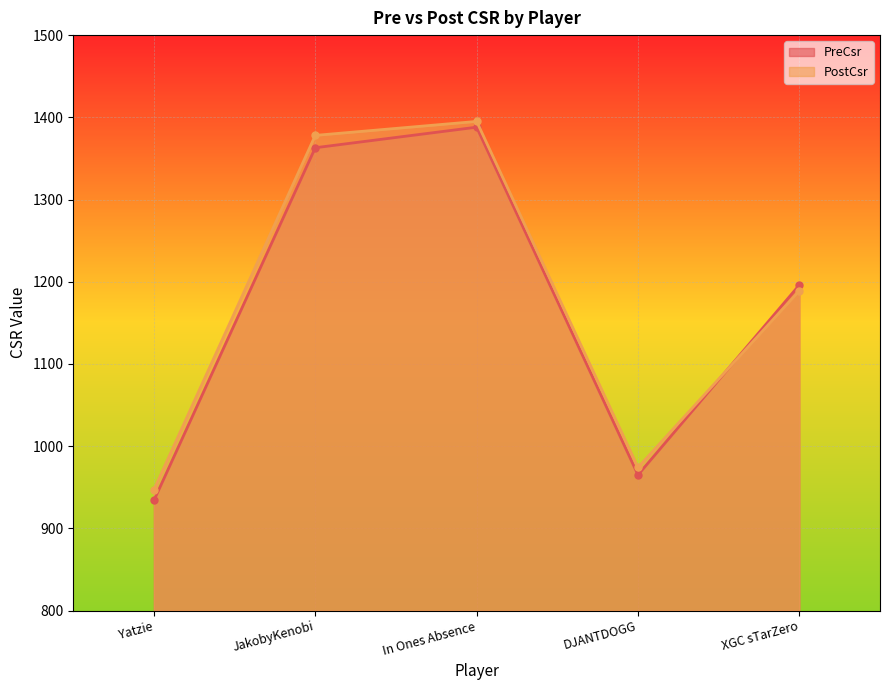

Reading left to right, extract all data points from this chart.

PreCsr: 934	1363	1388	965	1196
PostCsr: 947	1378	1395	974	1189